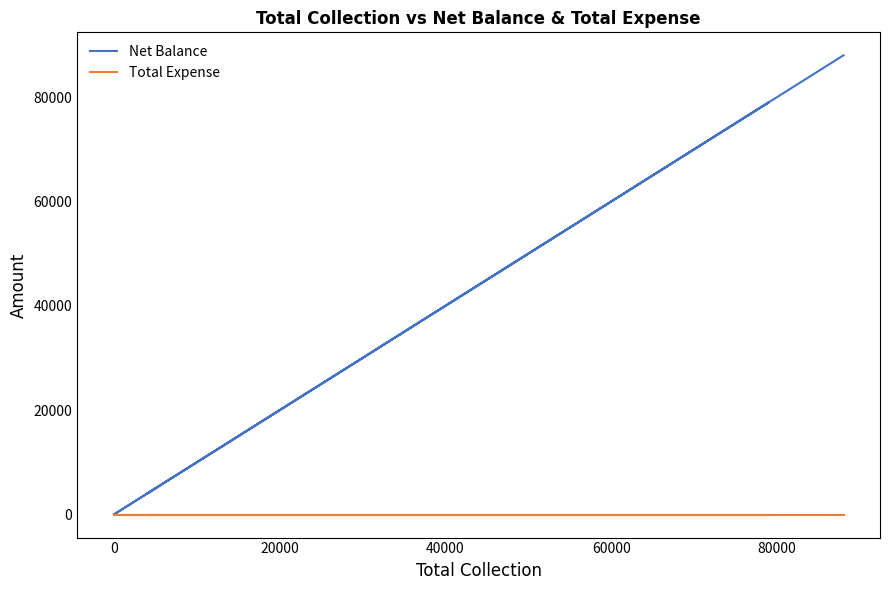

True or false: Net Balance and Total Expense cross at least once.

False